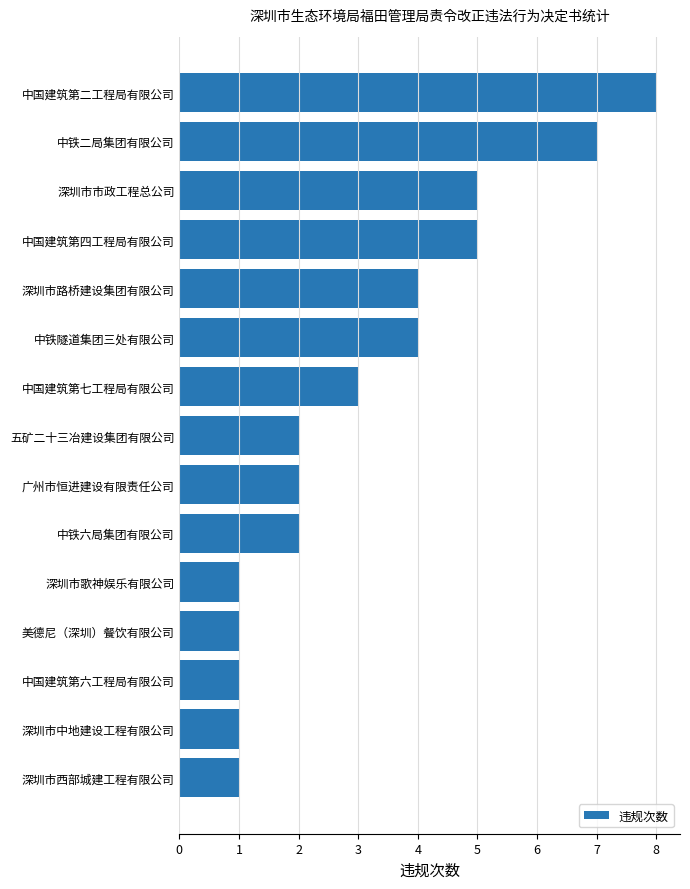

What is the ratio of the value at 中铁六局集团有限公司 to the value at 深圳市中地建设工程有限公司?

2.0